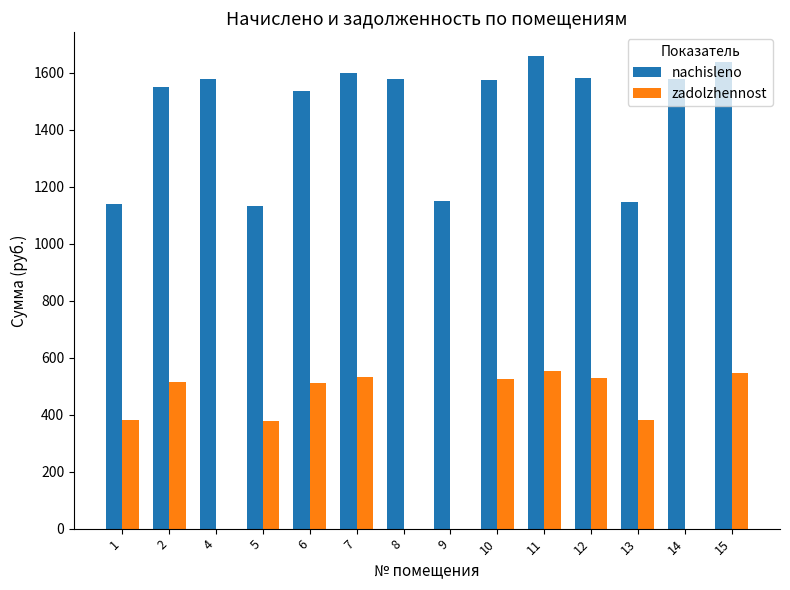

The value of nachisleno at 11 is 1659.2. True or false?

True